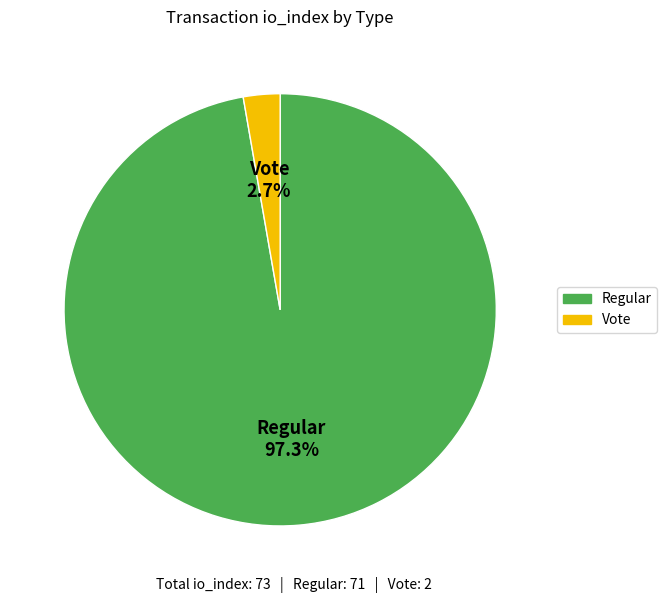

Is Regular the majority of the pie?

Yes